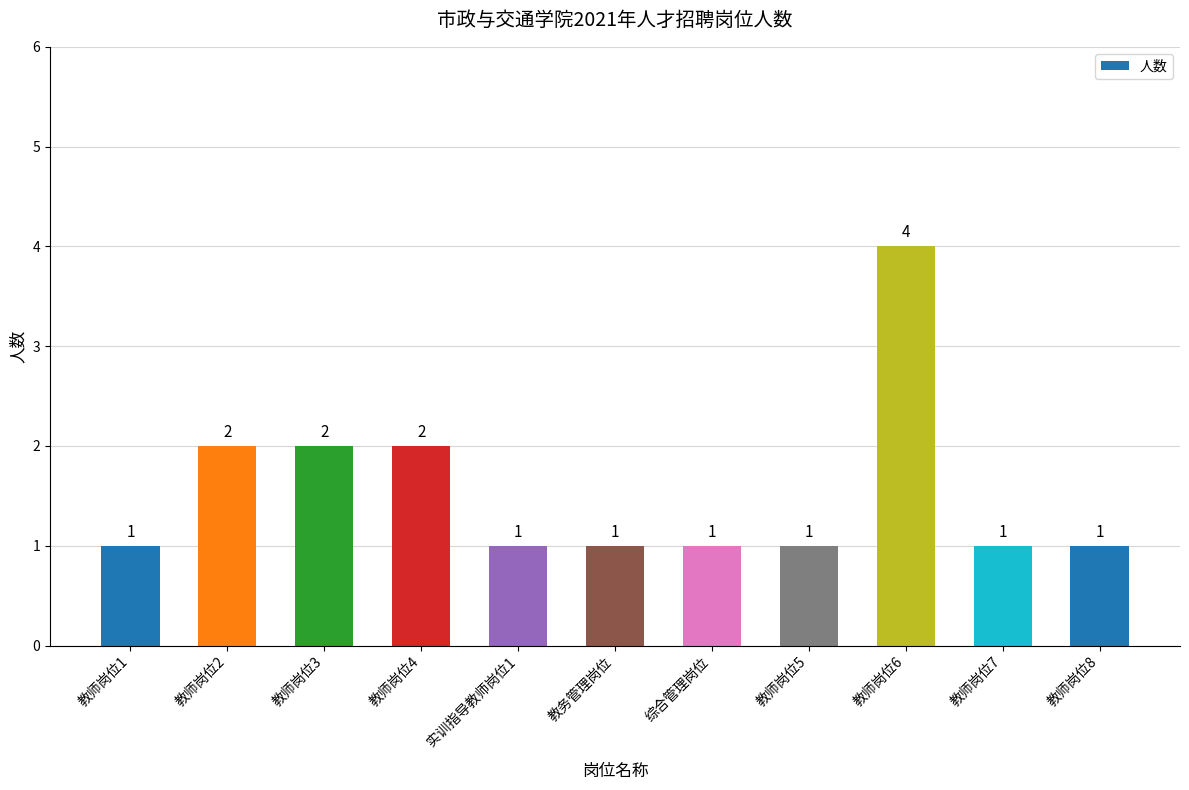

What is the change in value from 教师岗位4 to 实训指导教师岗位1?

-1